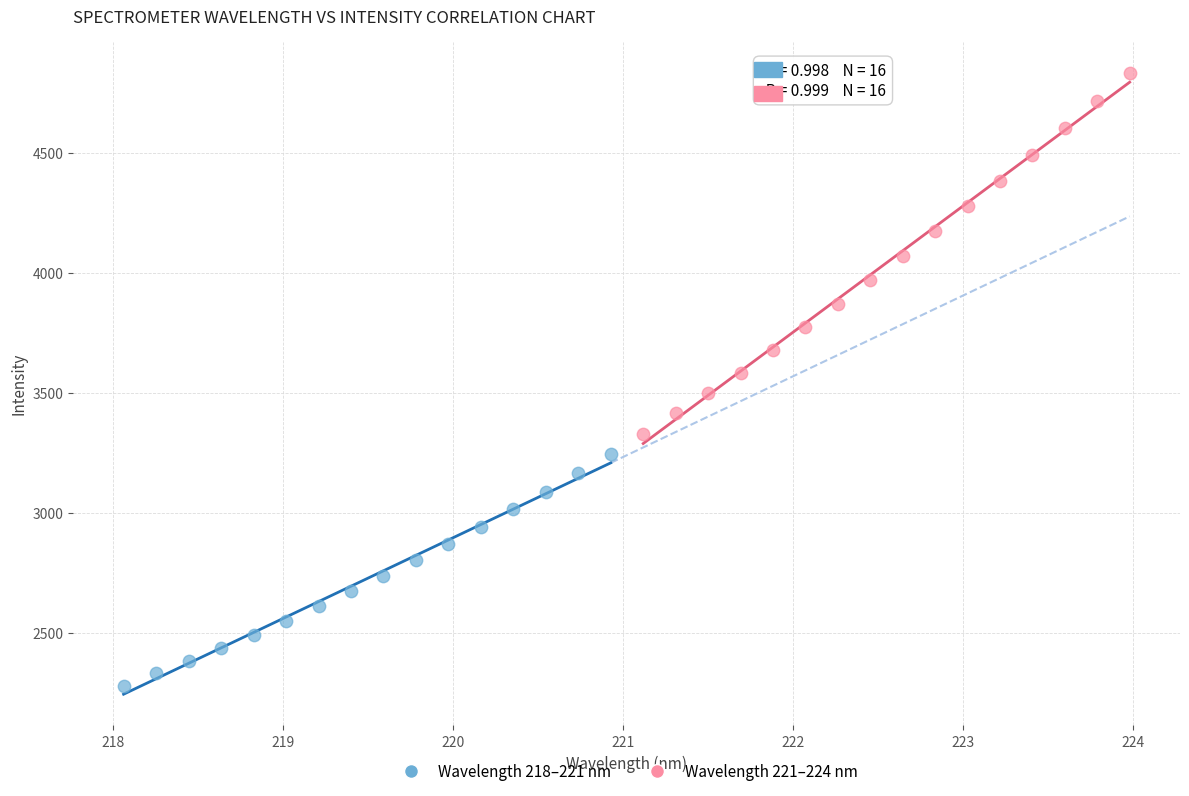

What are all the series names shown in the legend?

Wavelength 218–221 nm, Wavelength 221–224 nm